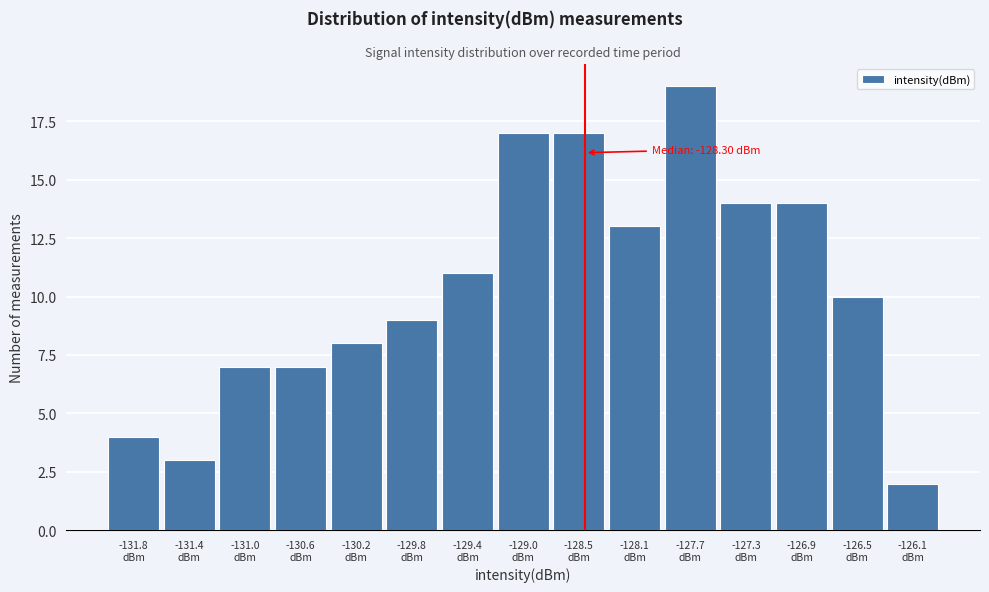

Reading left to right, extract all data points from this chart.

4	3	7	7	8	9	11	17	17	13	19	14	14	10	2